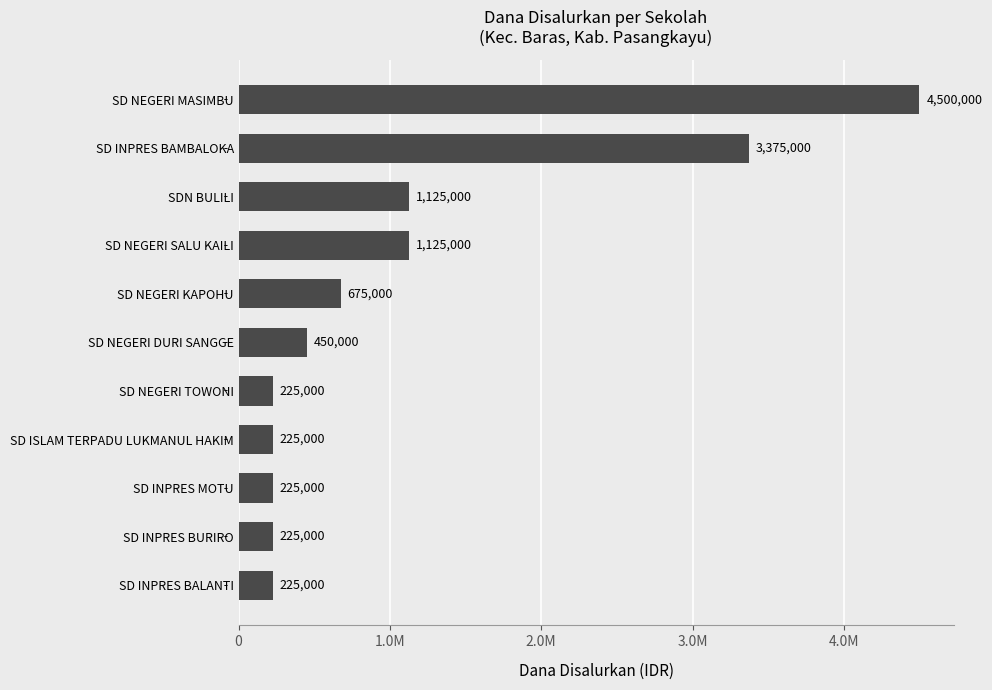

Which category has the highest value across all series?

SD NEGERI MASIMBU